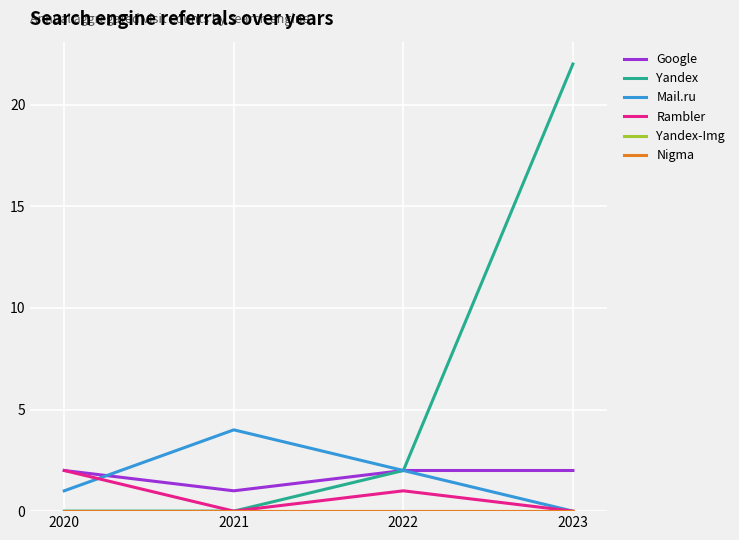

Reading left to right, transcribe all the data shown in this chart.

Google: 2	1	2	2
Yandex: 0	0	2	22
Mail.ru: 1	4	2	0
Rambler: 2	0	1	0
Yandex-Img: 0	0	0	0
Nigma: 0	0	0	0